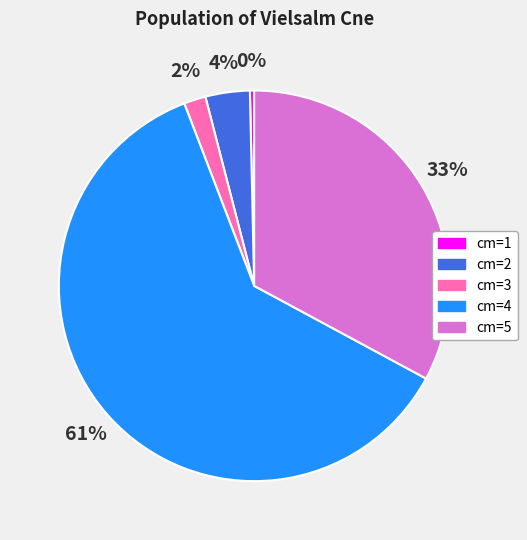

Which category accounts for the majority?

cm=4